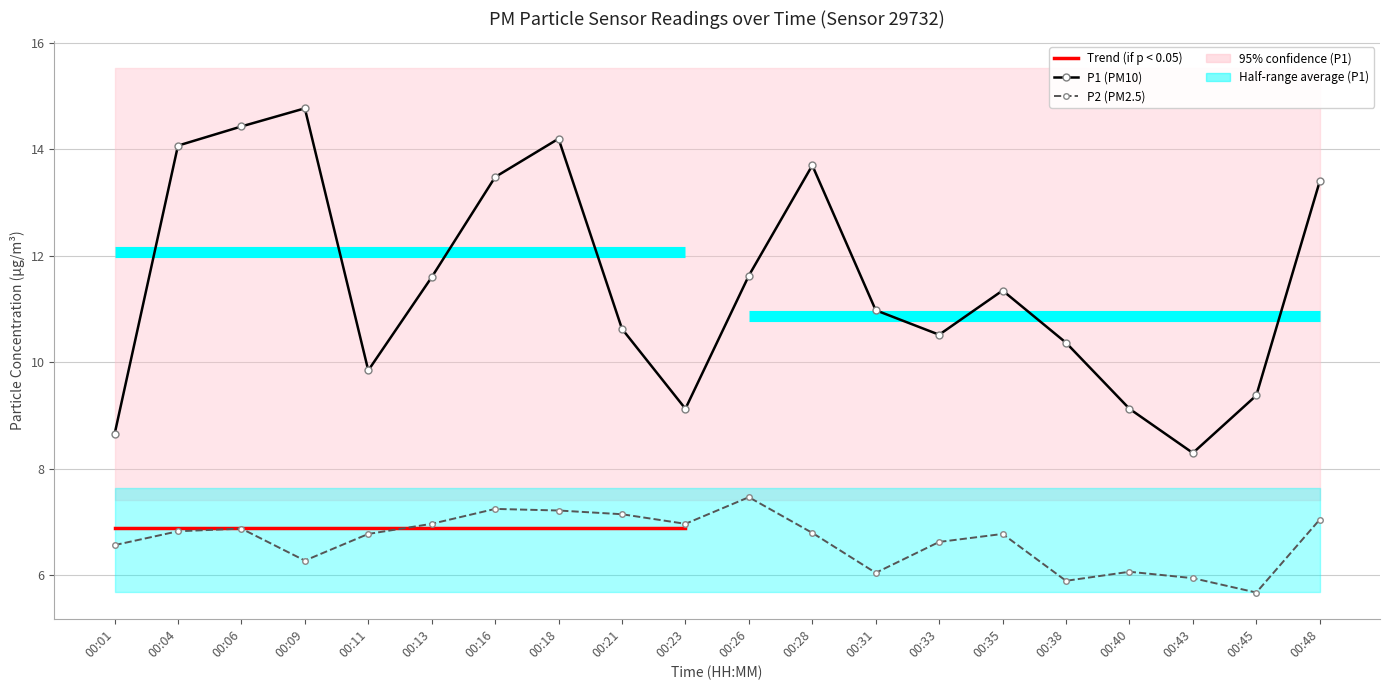

Which category has the lowest value across all series?

00:45